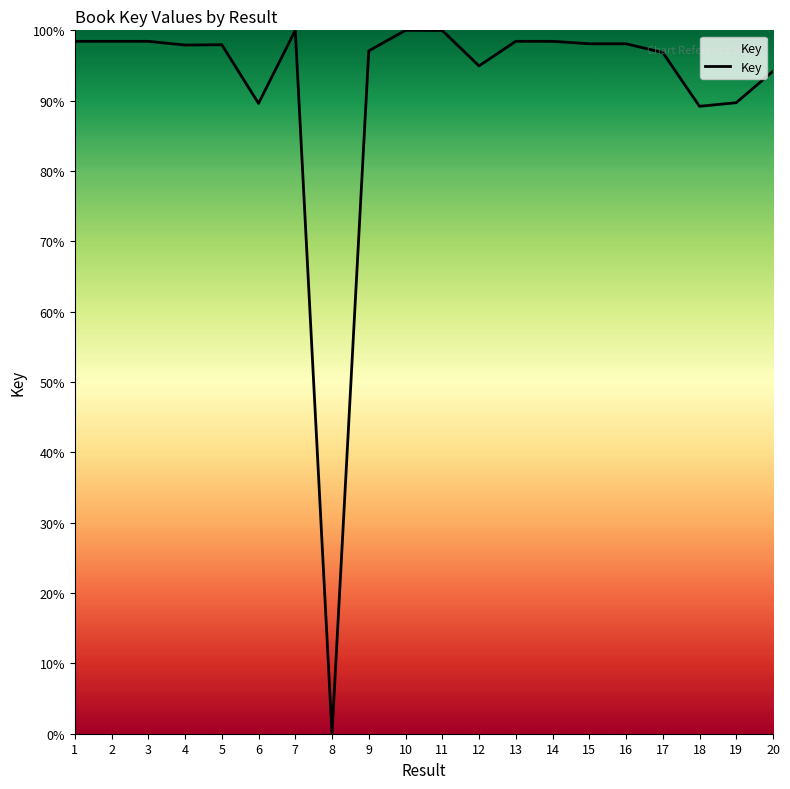

What is the change in value from 4 to 13?

+0.5